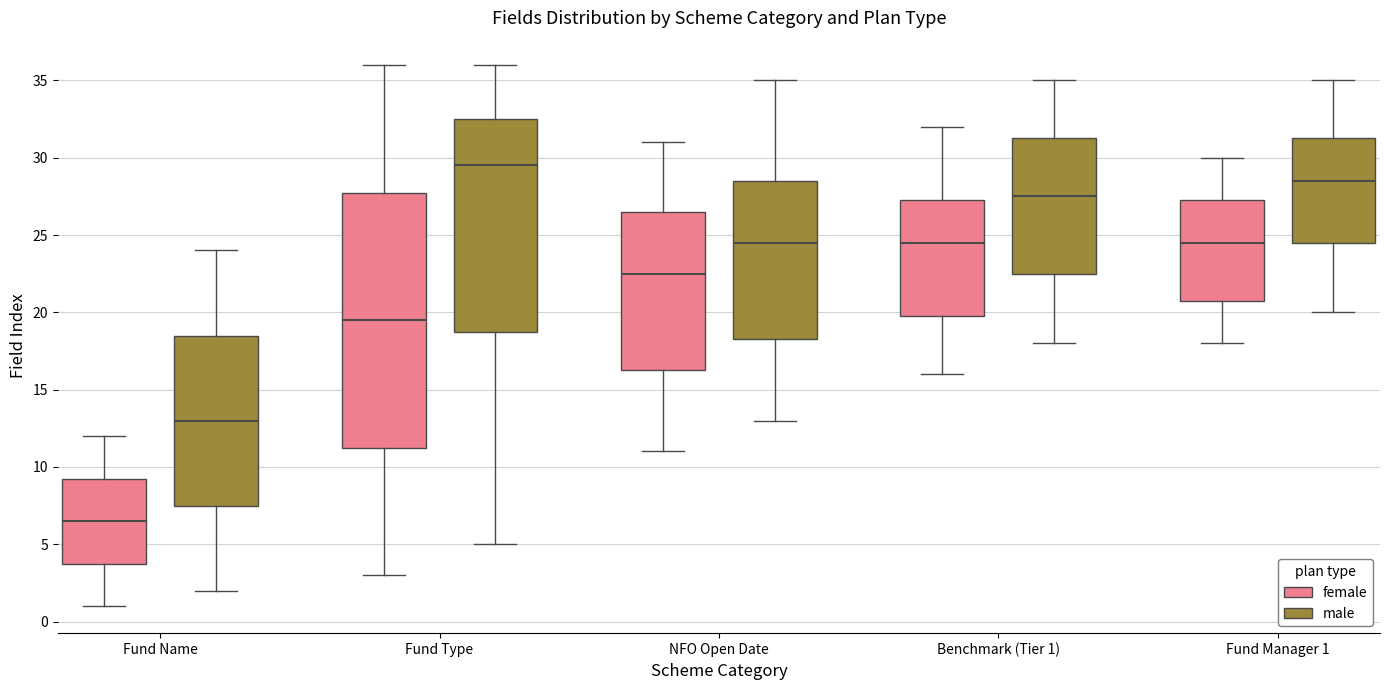

Reading left to right, read every box against the y-axis: the position of its median line, the range the box covers, and the ends of its whiskers. The values are not printed on the chart, so give them approximately, as read against the axis.

Fund Name (female): median 6.5, box 4.0 to 9.5, whiskers 1.0 to 12.0
Fund Name (male): median 13.0, box 7.5 to 18.5, whiskers 2.0 to 24.0
Fund Type (female): median 19.5, box 11.5 to 28.0, whiskers 3.0 to 36.0
Fund Type (male): median 29.5, box 19.0 to 32.5, whiskers 5.0 to 36.0
NFO Open Date (female): median 22.5, box 16.5 to 26.5, whiskers 11.0 to 31.0
NFO Open Date (male): median 24.5, box 18.5 to 28.5, whiskers 13.0 to 35.0
Benchmark (Tier 1) (female): median 24.5, box 20.0 to 27.5, whiskers 16.0 to 32.0
Benchmark (Tier 1) (male): median 27.5, box 22.5 to 31.5, whiskers 18.0 to 35.0
Fund Manager 1 (female): median 24.5, box 21.0 to 27.5, whiskers 18.0 to 30.0
Fund Manager 1 (male): median 28.5, box 24.5 to 31.5, whiskers 20.0 to 35.0